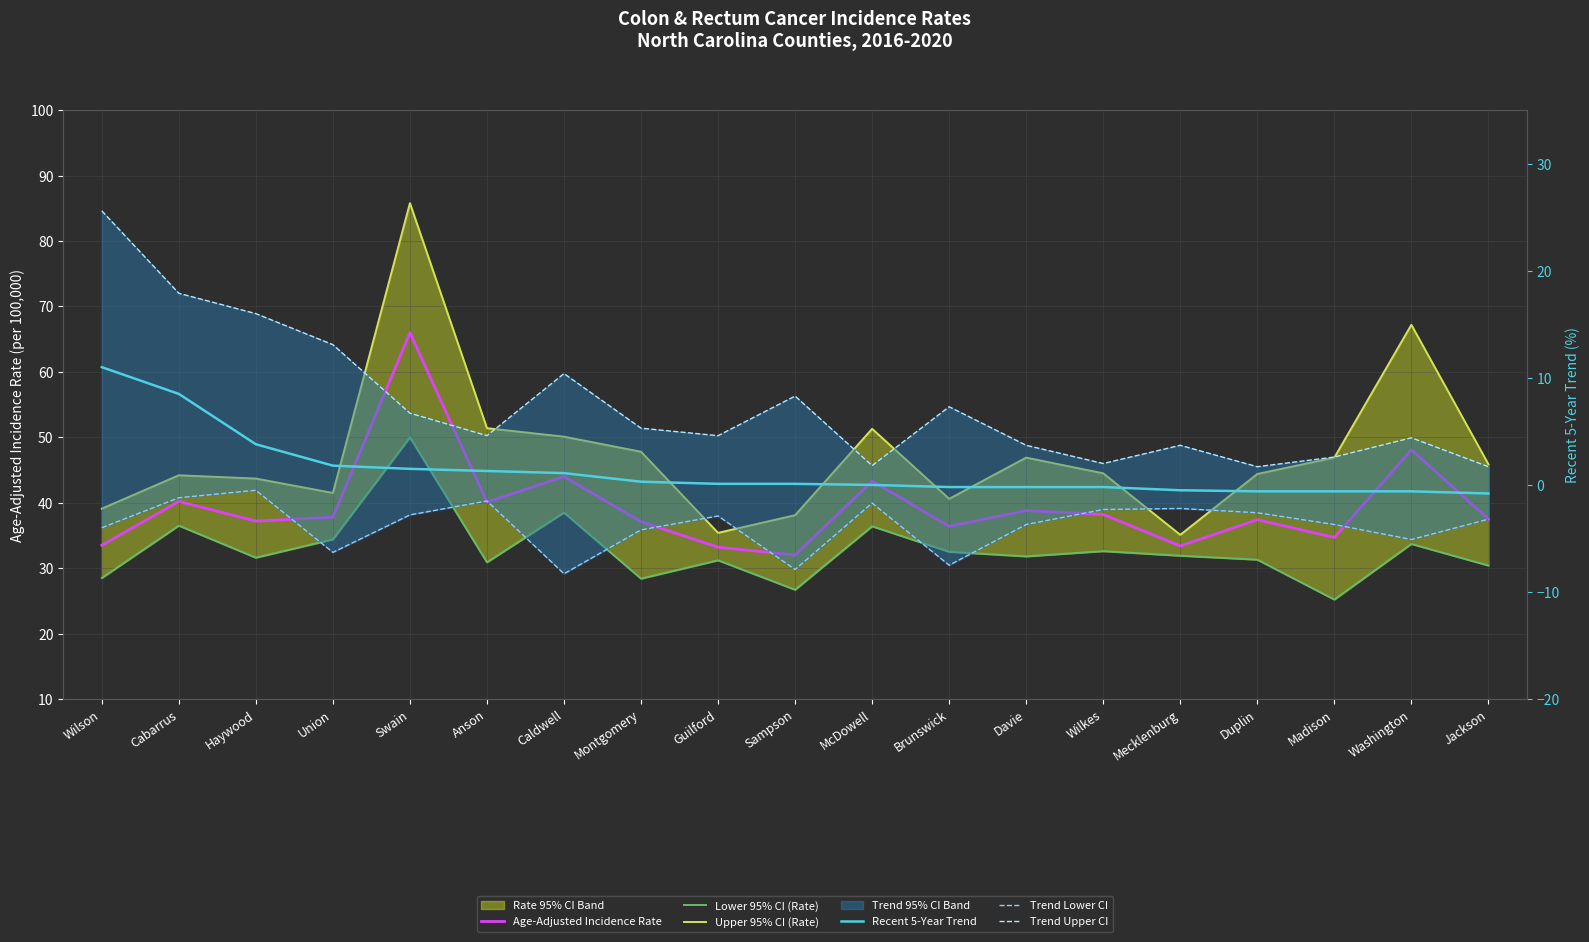

How many data points in Trend Upper CI are less than 4?

7